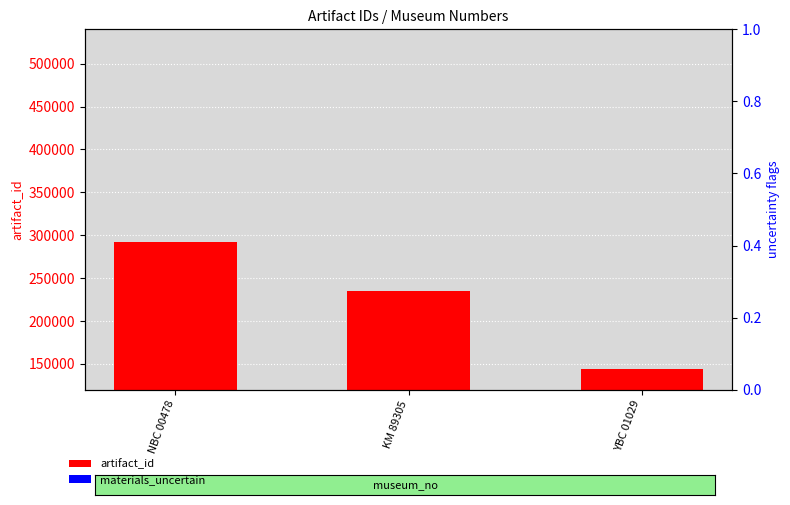

Reading right to left, what are all the values shown in this chart?

artifact_id: YBC 01029=143949	KM 89305=235052	NBC 00478=291746
materials_uncertain: YBC 01029=0	KM 89305=0	NBC 00478=0